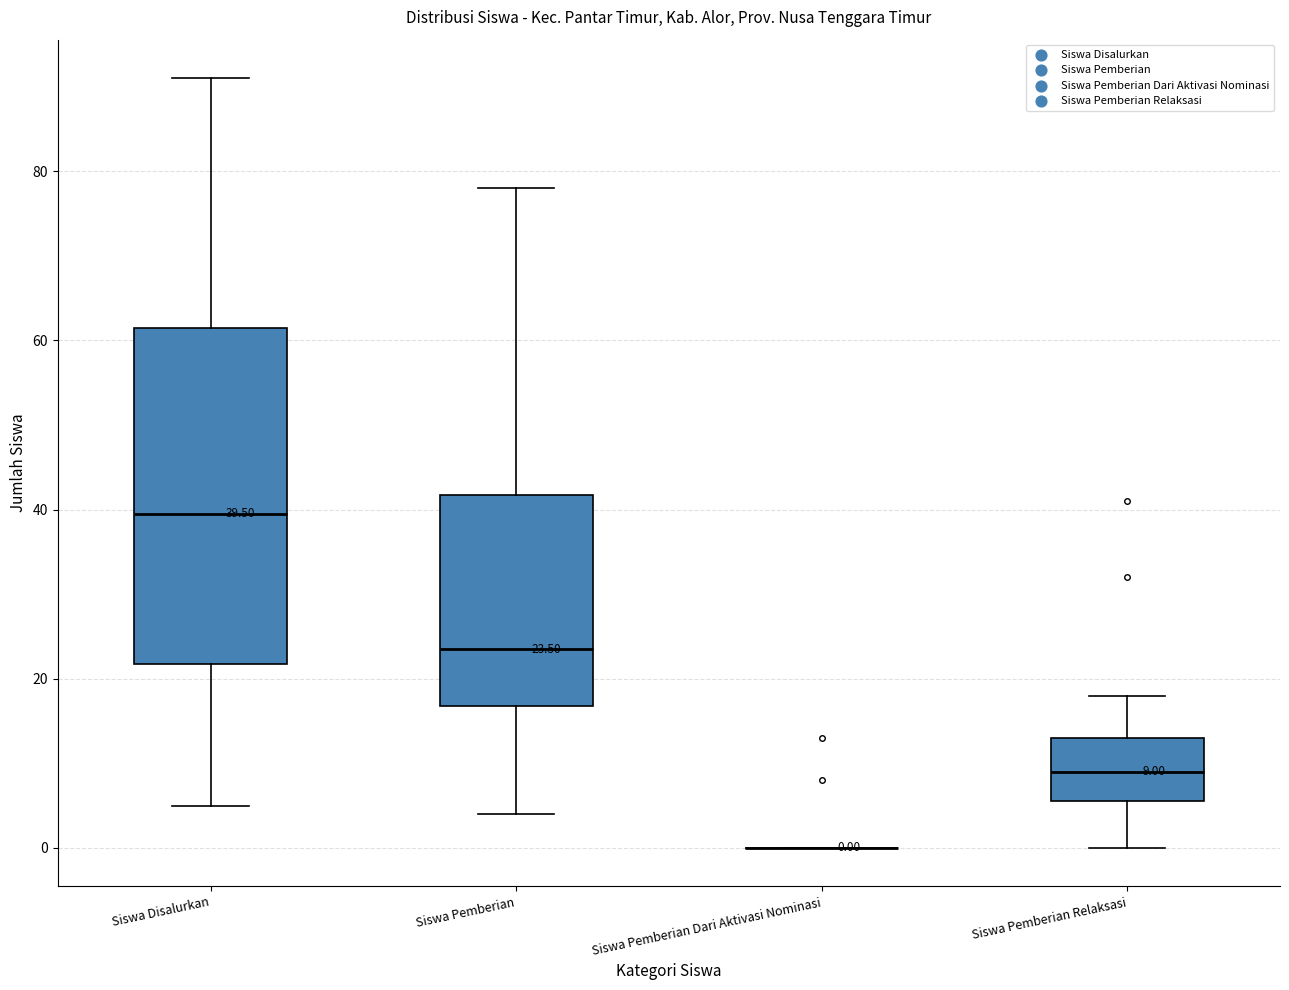

Comparing the boxes themselves (not the whiskers), which one is the tallest?

Siswa Disalurkan